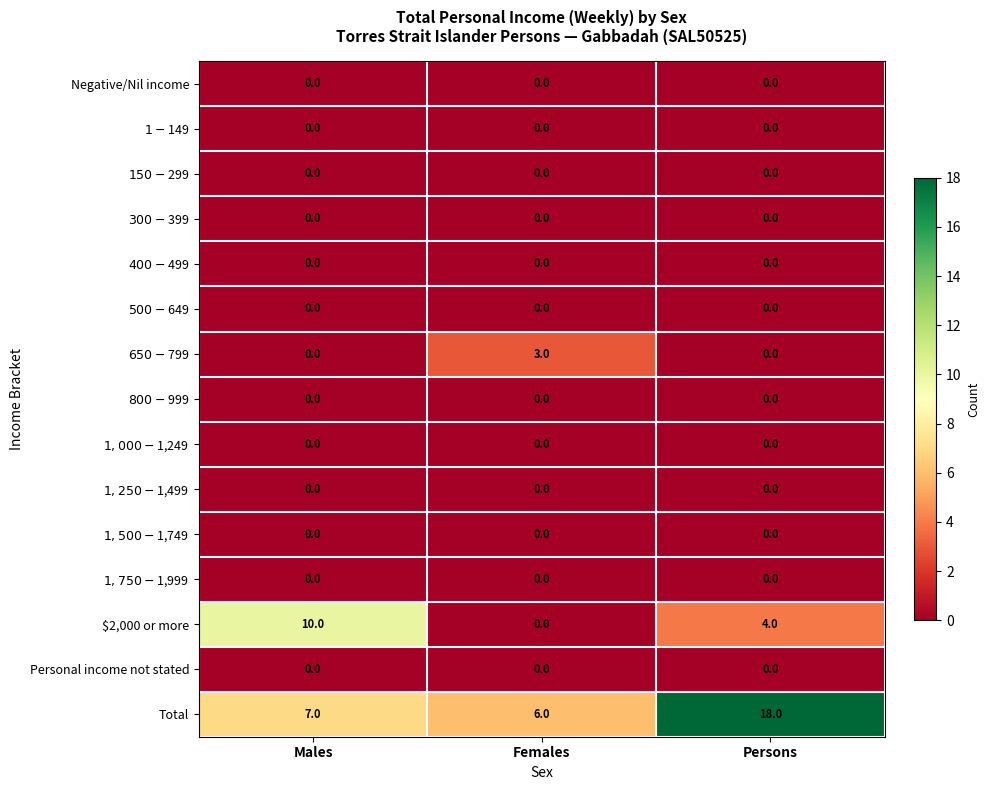

Which series has the widest spread of values?

Total